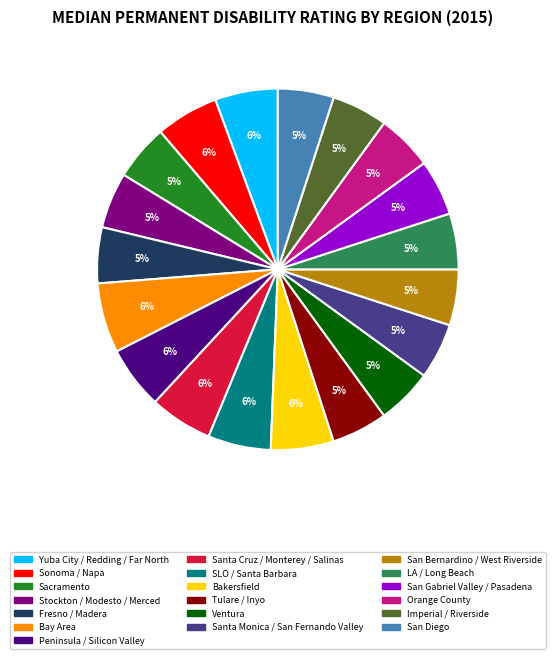

Is San Diego the majority of the pie?

No